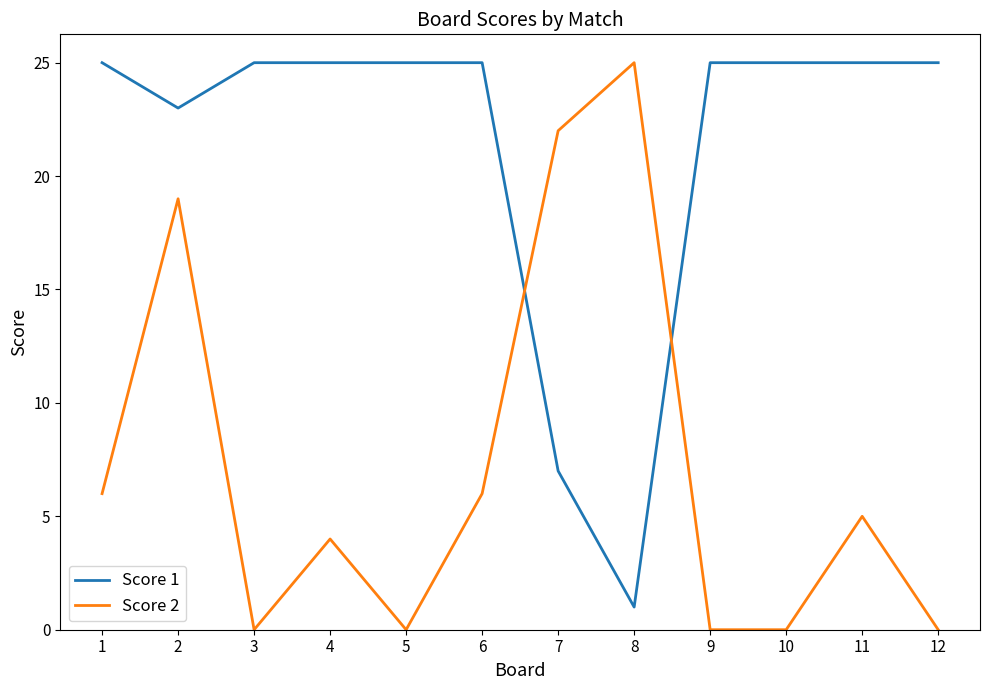

Which series ends up on top after the final intersection of Score 1 and Score 2?

Score 1